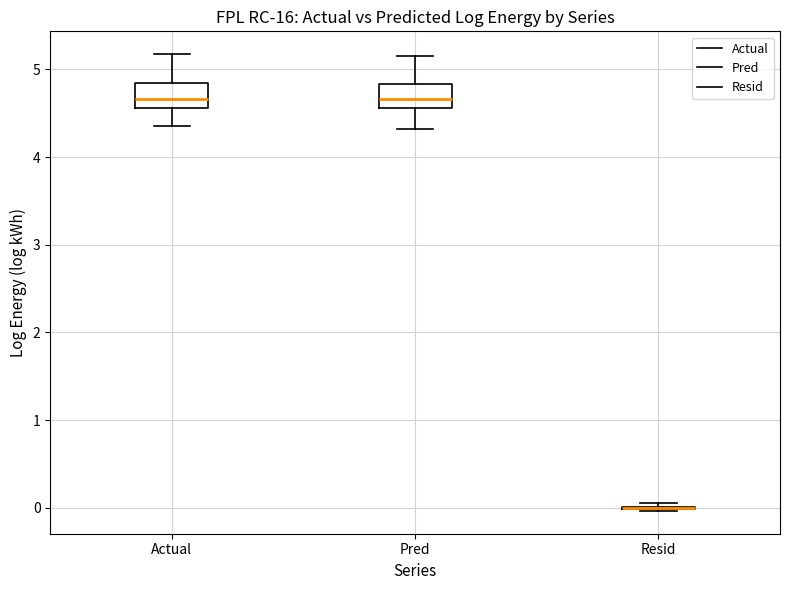

Reading left to right, read every box against the y-axis: the position of its median line, the range the box covers, and the ends of its whiskers. The values are not printed on the chart, so give them approximately, as read against the axis.

Actual: median 4.7, box 4.6 to 4.8, whiskers 4.4 to 5.2
Pred: median 4.7, box 4.6 to 4.8, whiskers 4.3 to 5.2
Resid: box collapsed to a line at 0.0, whiskers 0.0 to 0.1